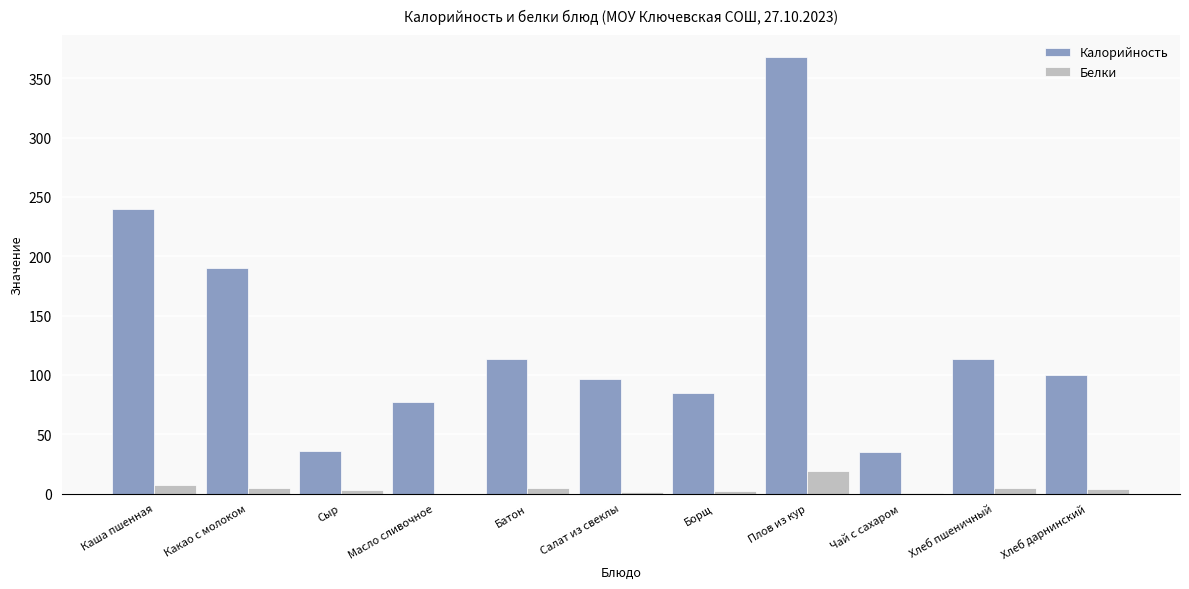

Where is Калорийность nearest to the value 201?

Какао с молоком